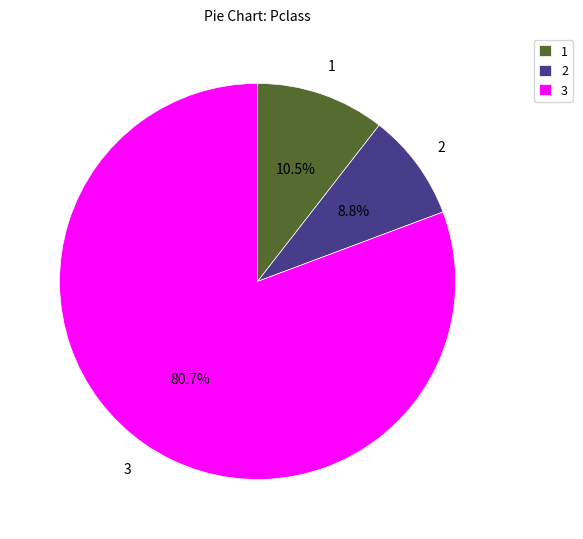

What is the ratio of the value at 2 to the value at 1?

0.8